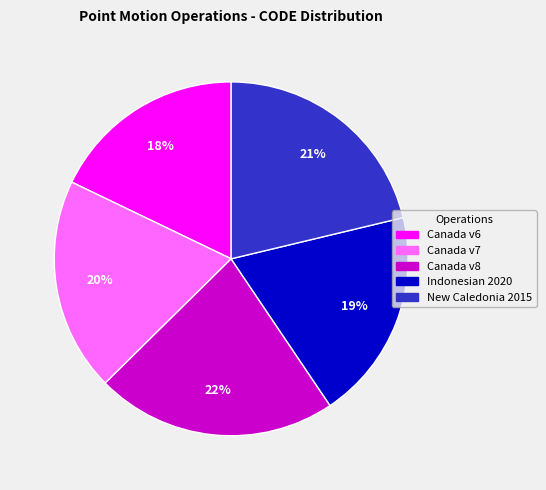

To the nearest percent, what is the difference between the largest and smallest slice percentages?

4%